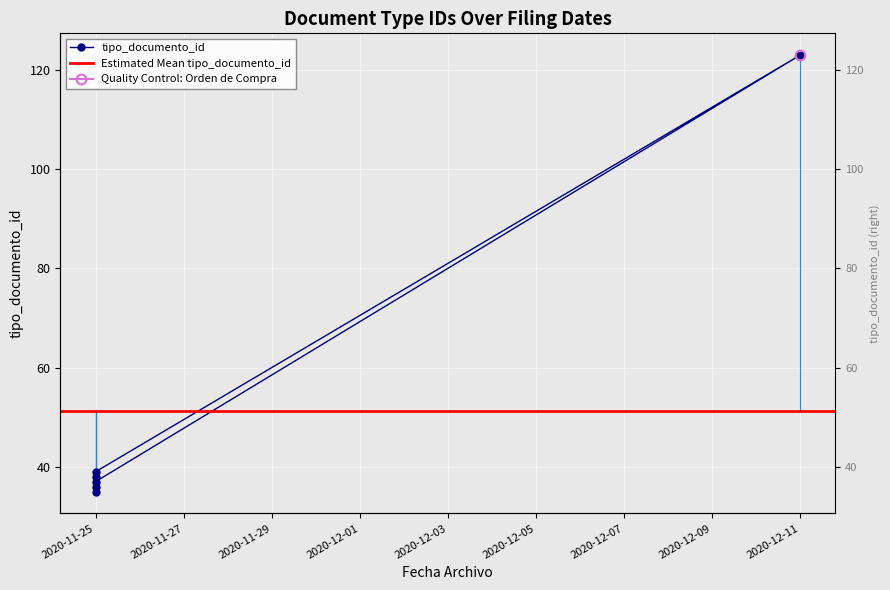

List the labels in order of value, smallest first.

2020-11-25, 2020-11-25, 2020-11-25, 2020-11-25, 2020-11-25, 2020-12-11